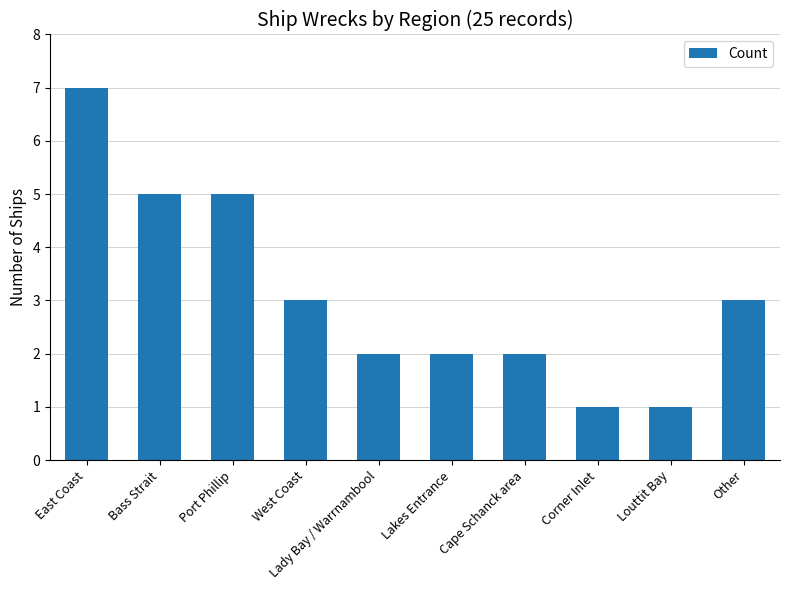

What is the difference between the second highest and minimum values?

4